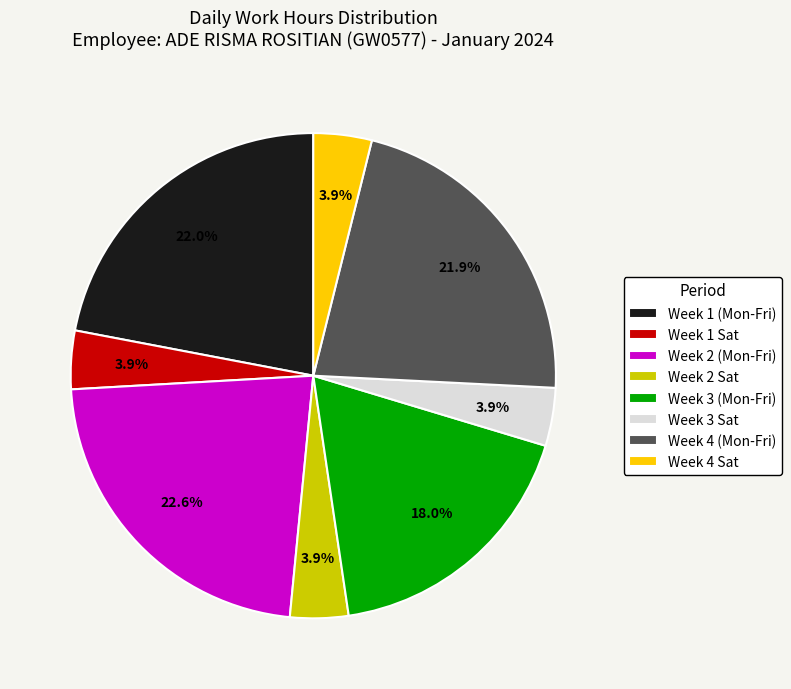

What portion of the pie excludes Week 1 (Mon-Fri)?

78.0%